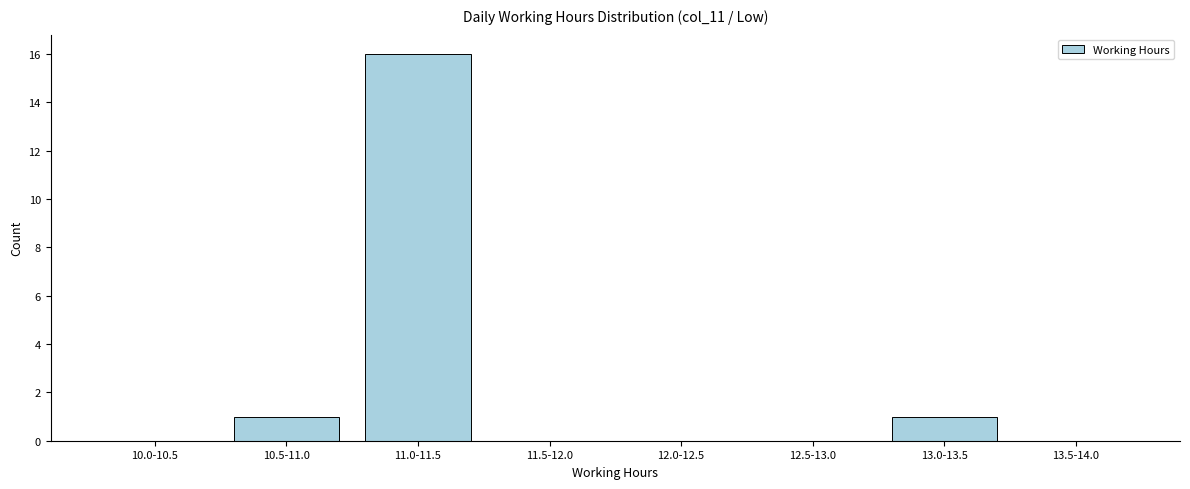

Reading left to right, extract all data points from this chart.

10.0-10.5=0	10.5-11.0=1	11.0-11.5=16	11.5-12.0=0	12.0-12.5=0	12.5-13.0=0	13.0-13.5=1	13.5-14.0=0